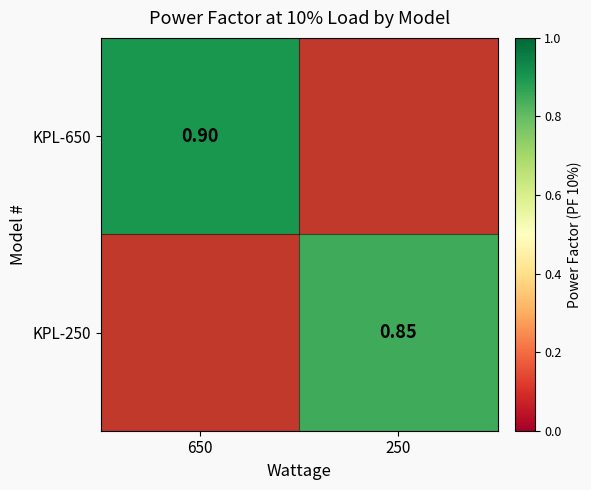

What is the maximum value shown in the chart?

0.9